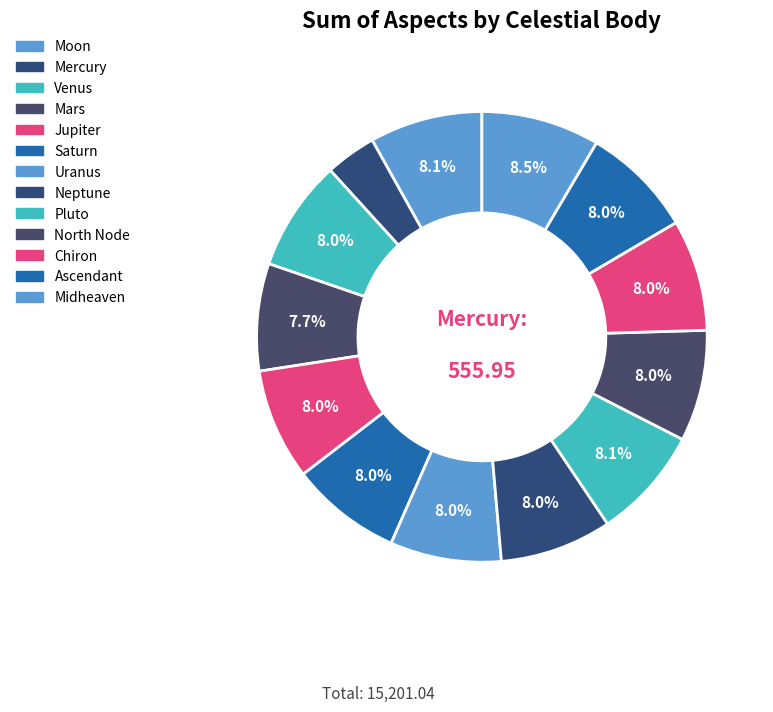

Does Pluto represent more than half of the total?

No